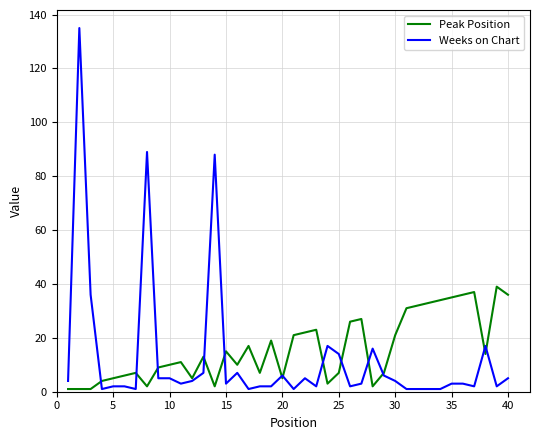

What are all the series names shown in the legend?

Peak Position, Weeks on Chart